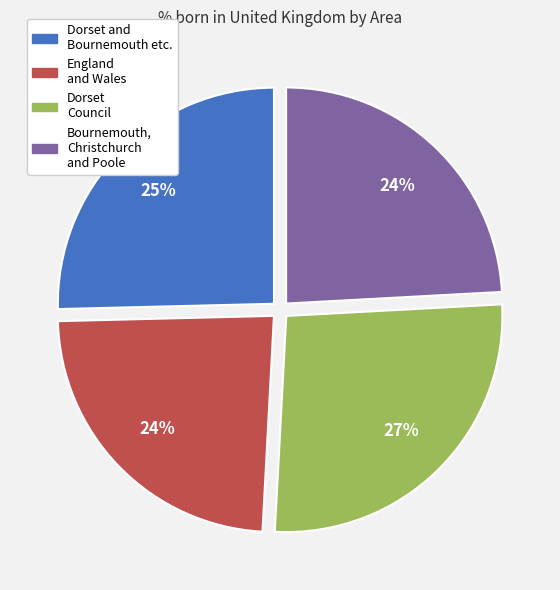

To the nearest percent, what is the average slice percentage?

25%